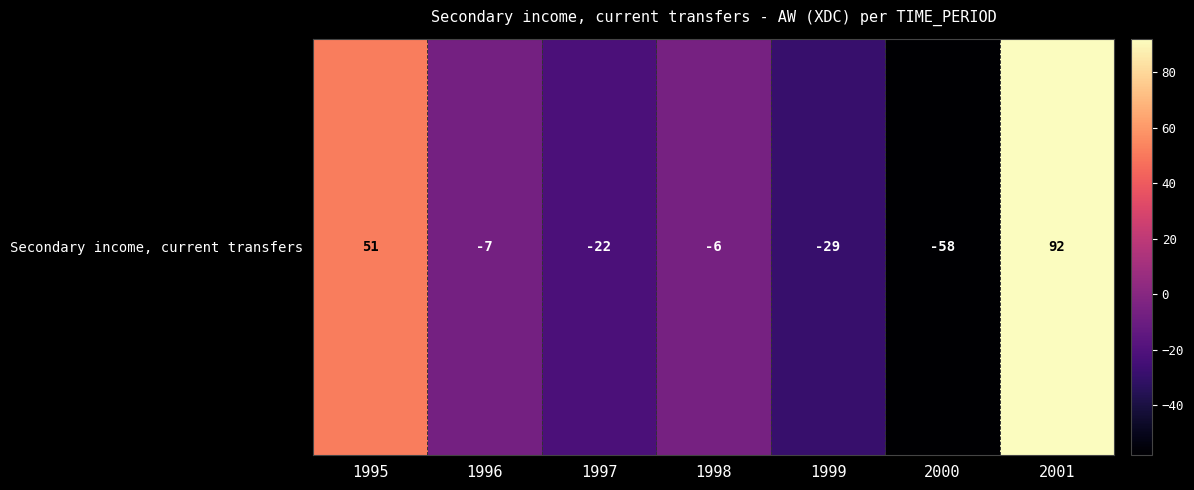

The value at 2001 is 92. True or false?

True